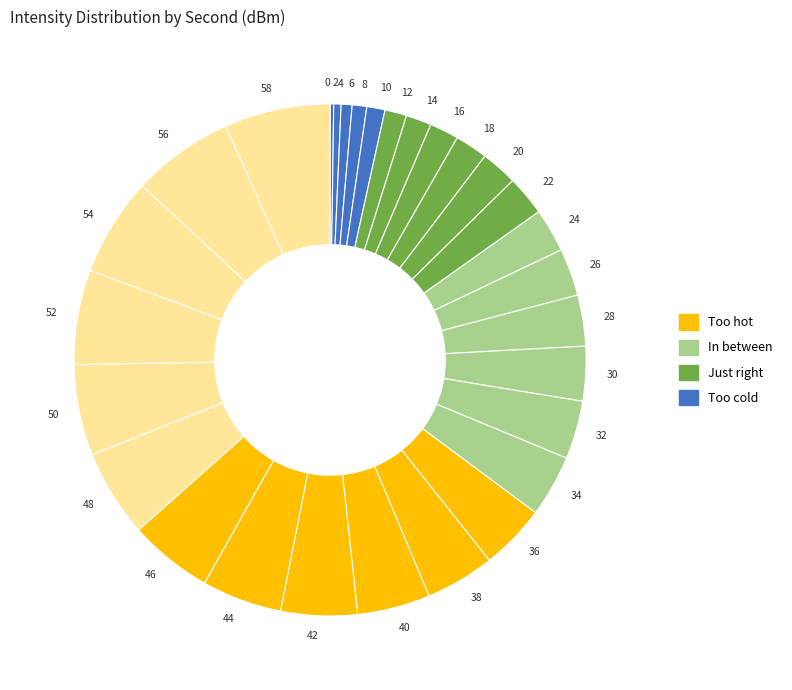

Is it true that 58 is 7% of the pie?

True